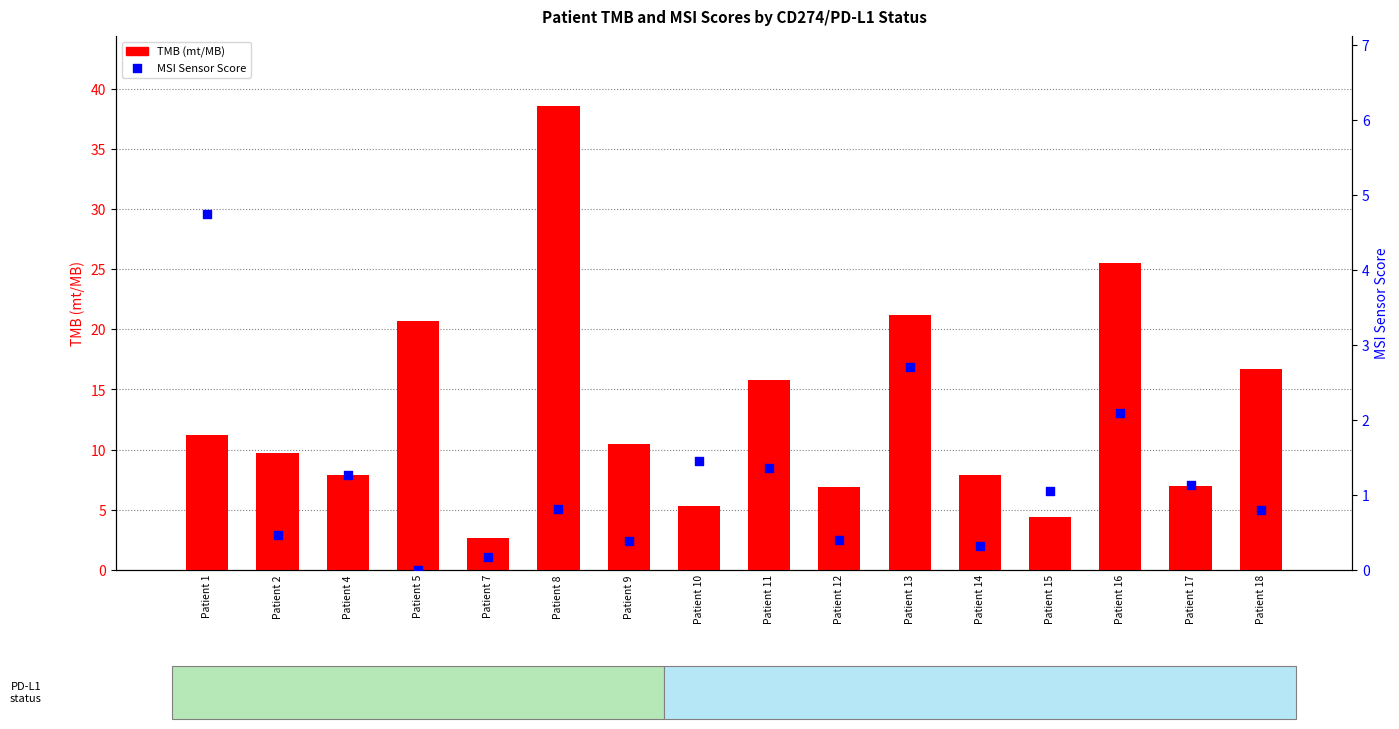

What are all the series names shown in the legend?

TMB (mt/MB), MSI Sensor Score